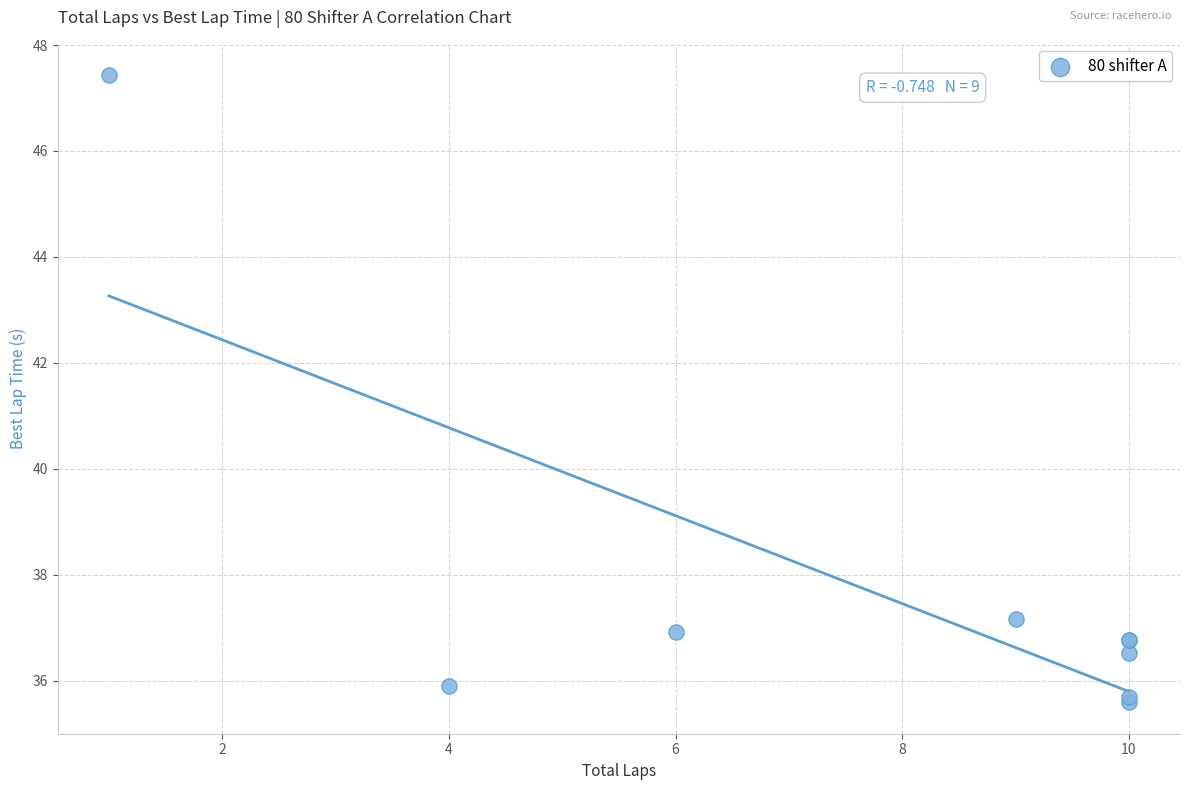

What Y value in the scatter plot is closest to 41?

37.2